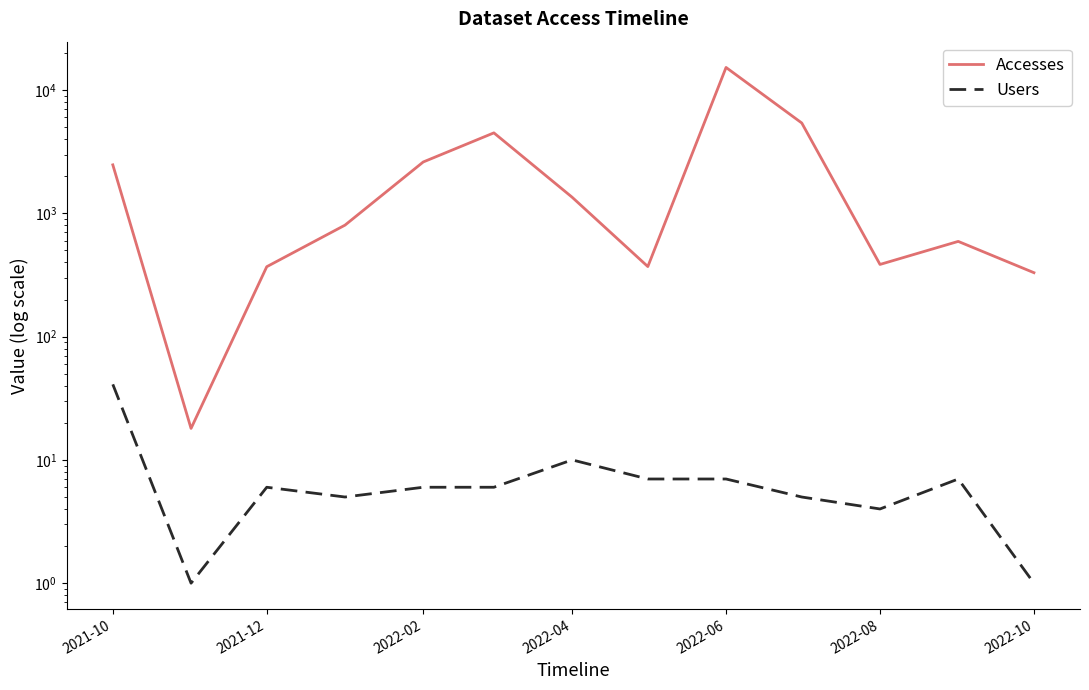

What is the average value of the Accesses series?

2650